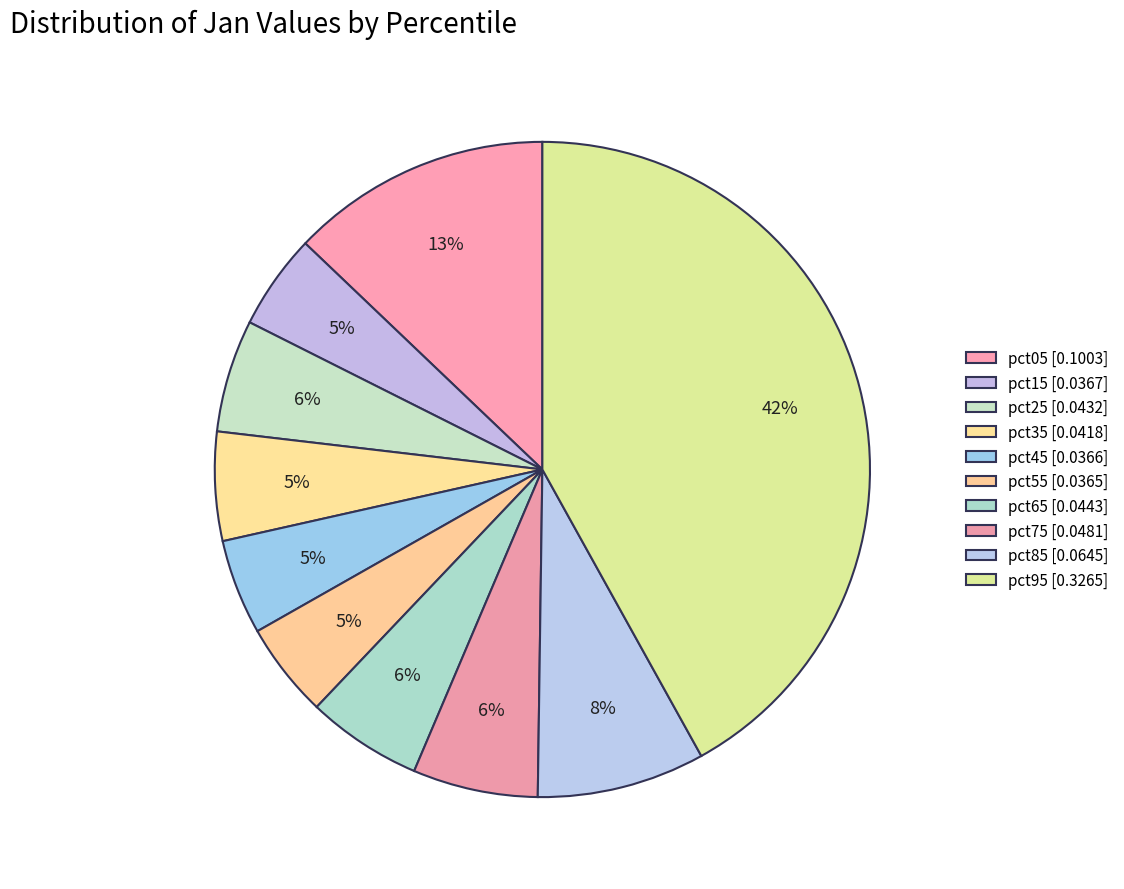

Is there a majority slice in this chart?

No